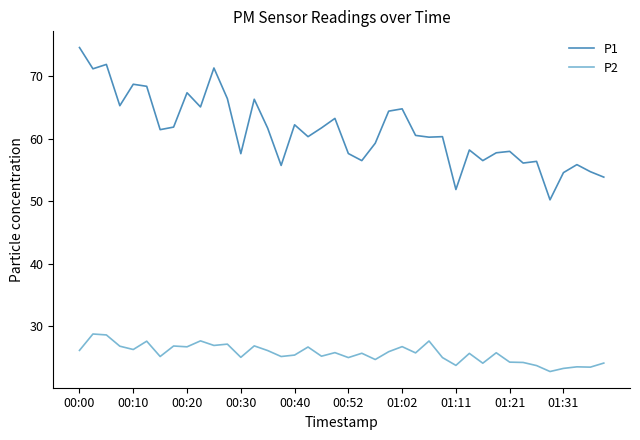

How many series are shown in this chart?

2